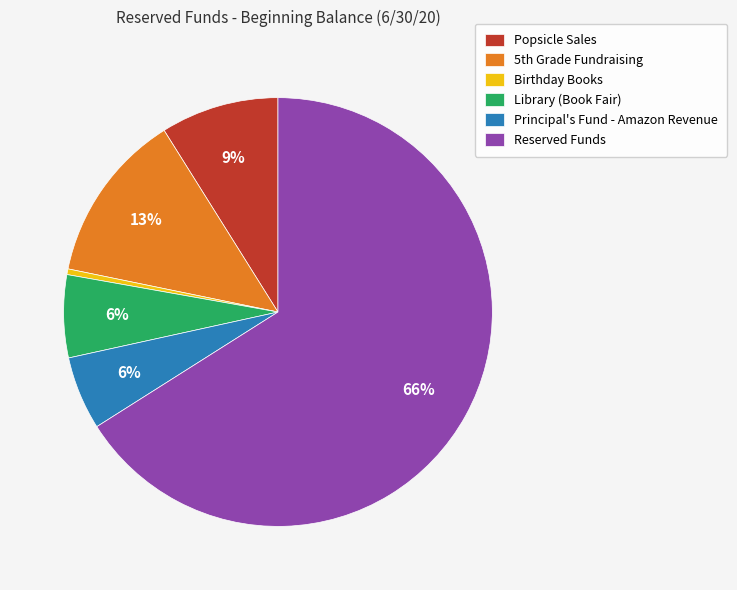

How many segments does this pie chart have?

6